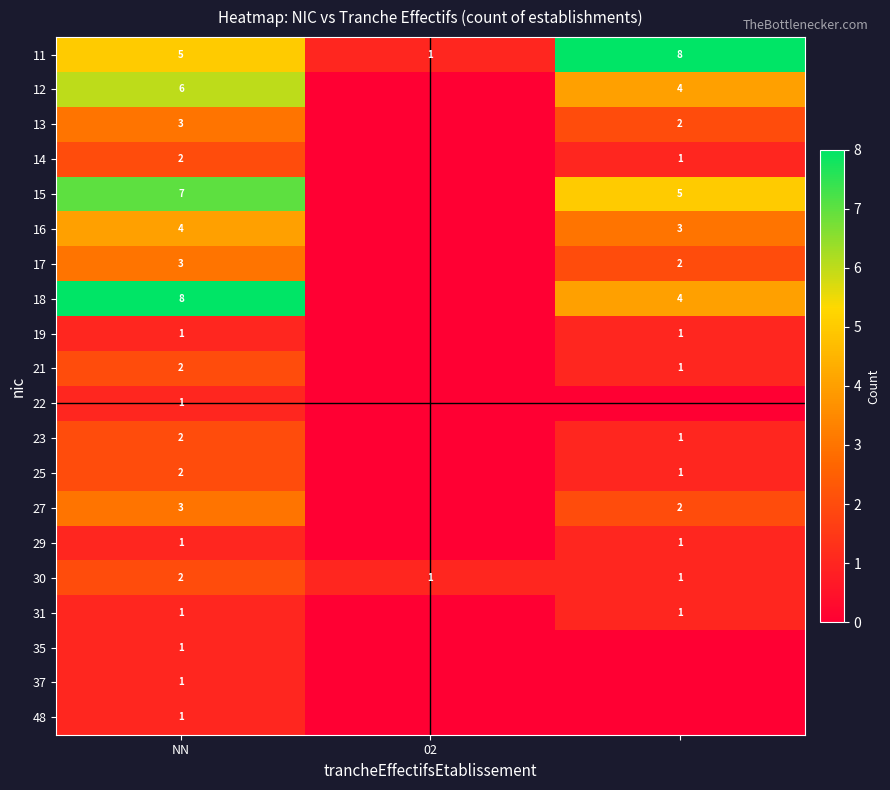

The value of 13 at NN is 5. True or false?

False